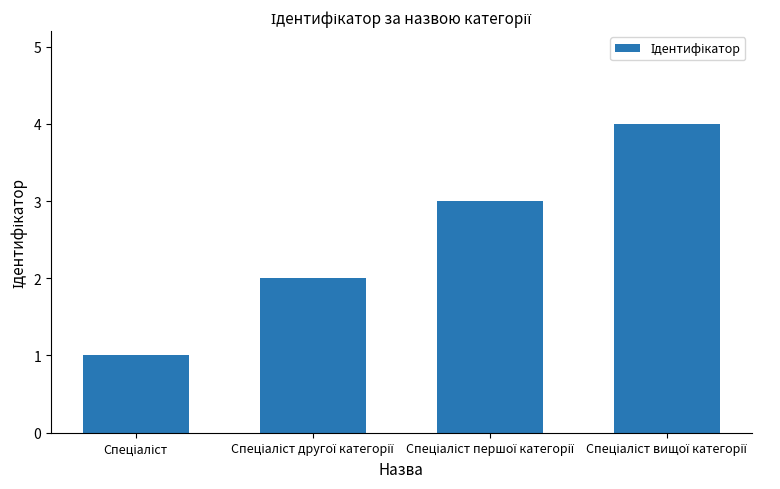

Does the chart contain any negative values?

No